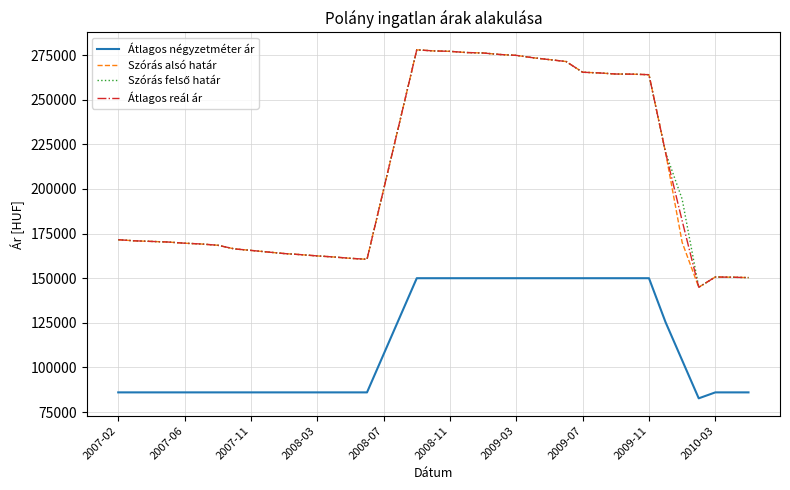

True or false: Átlagos négyzetméter ár and Átlagos reál ár intersect in this chart.

False